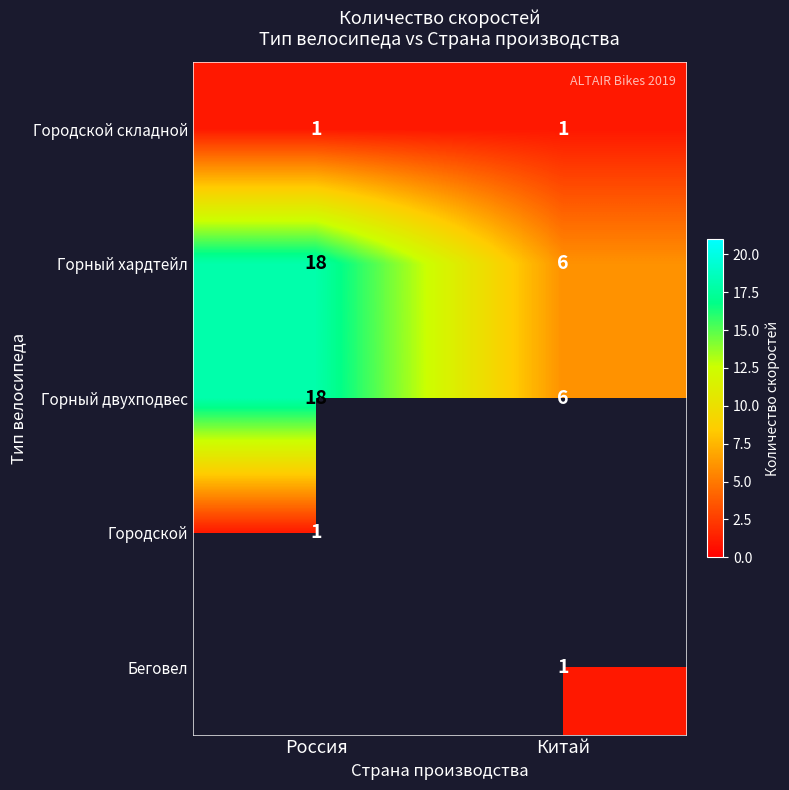

What is the greatest value displayed?

18